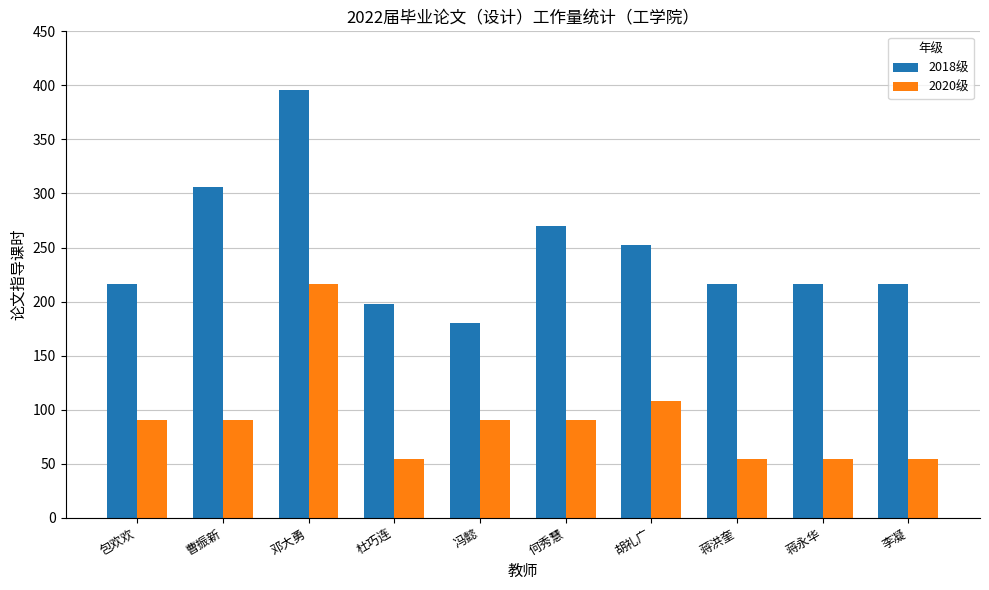

What is the difference between the maximum and minimum values in the 2018级 series?

216